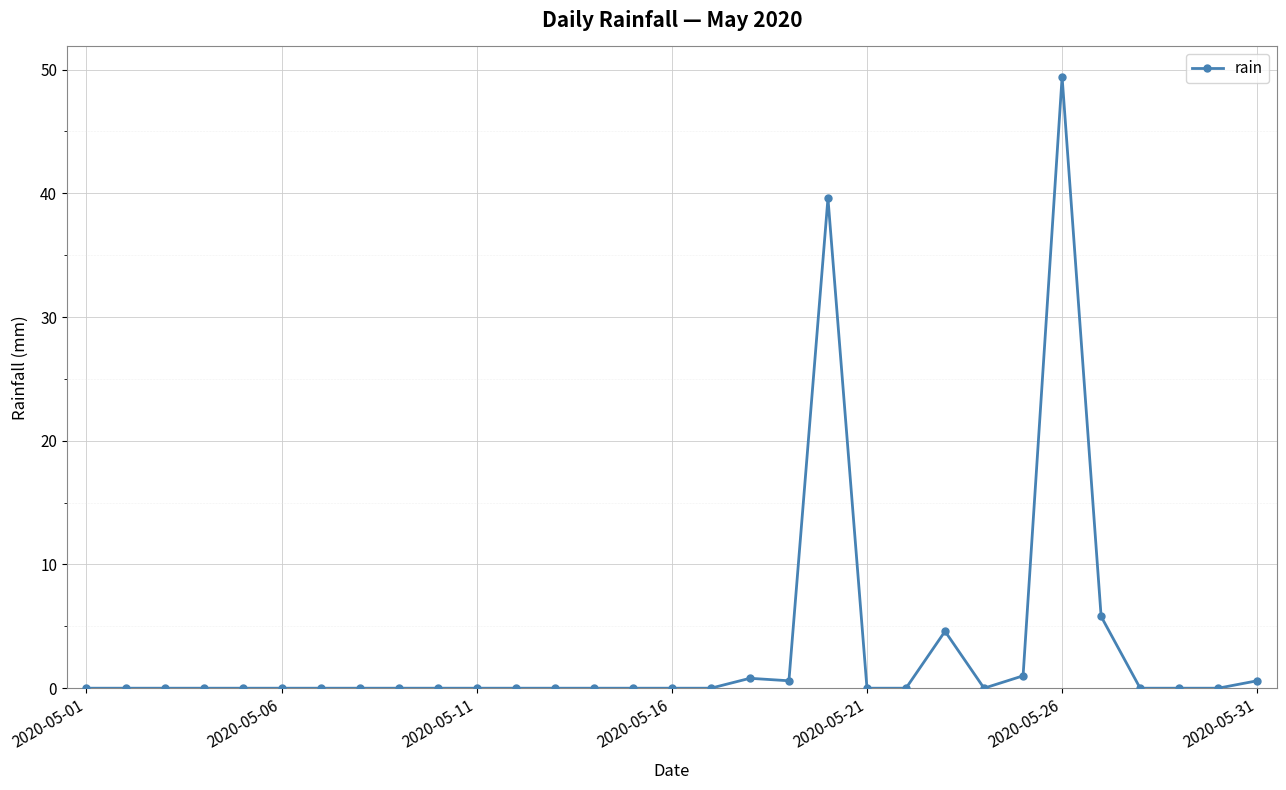

What is the maximum value shown in the chart?

49.4